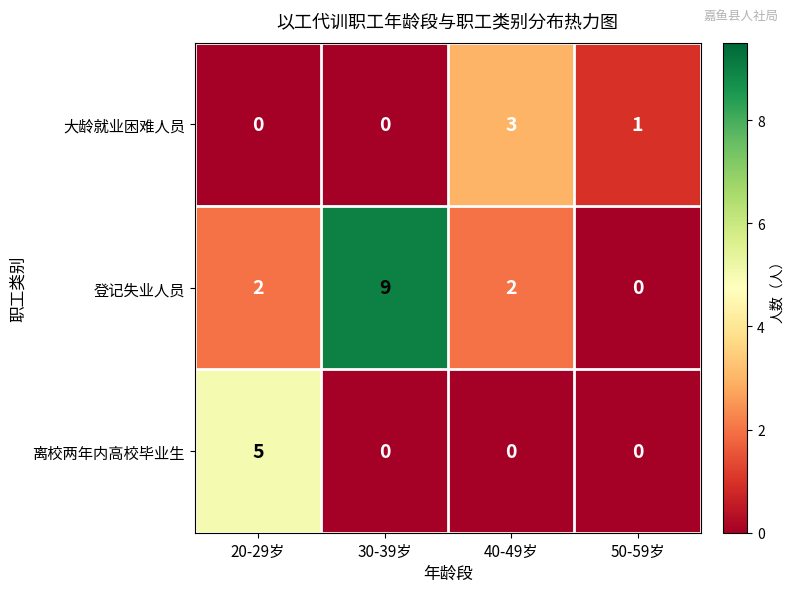

True or false: 大龄就业困难人员 has a value of 0 at 20-29岁.

True